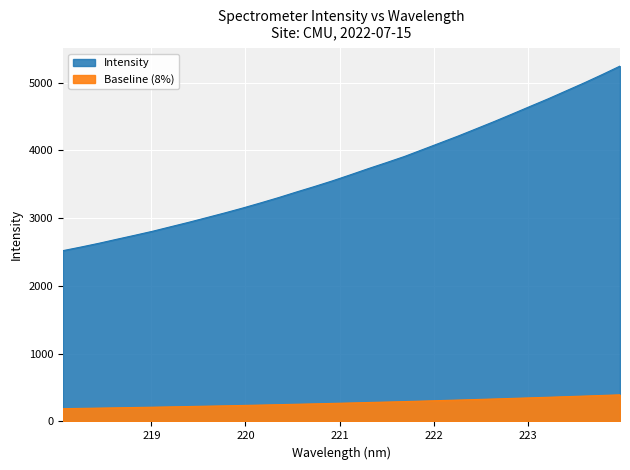

What is the approximate value at 221.1174?

3641.6